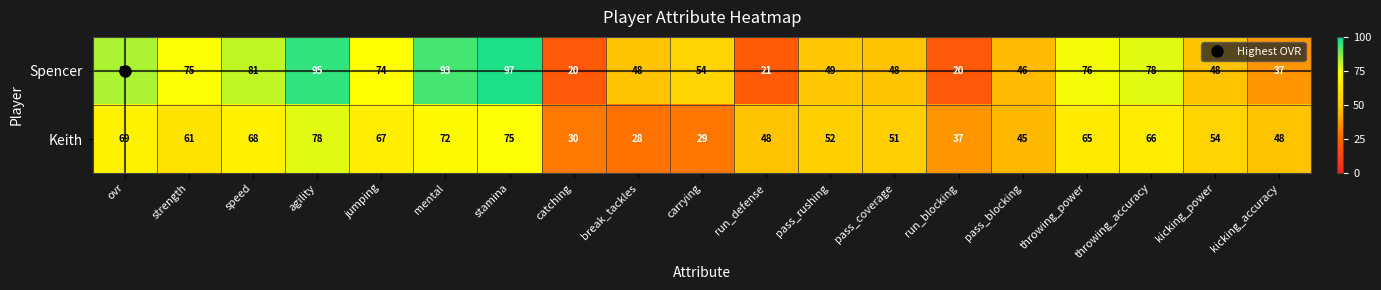

What is the spread (max minus min) of values at kicking_accuracy?

11